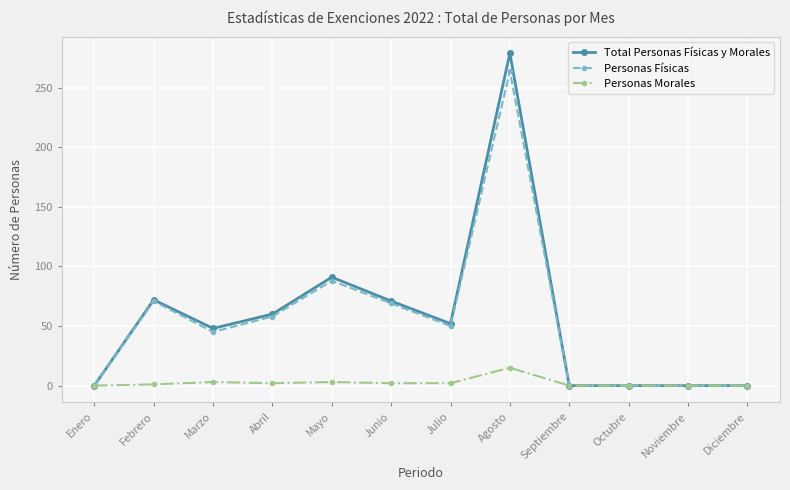

How many data points does each series have?

12